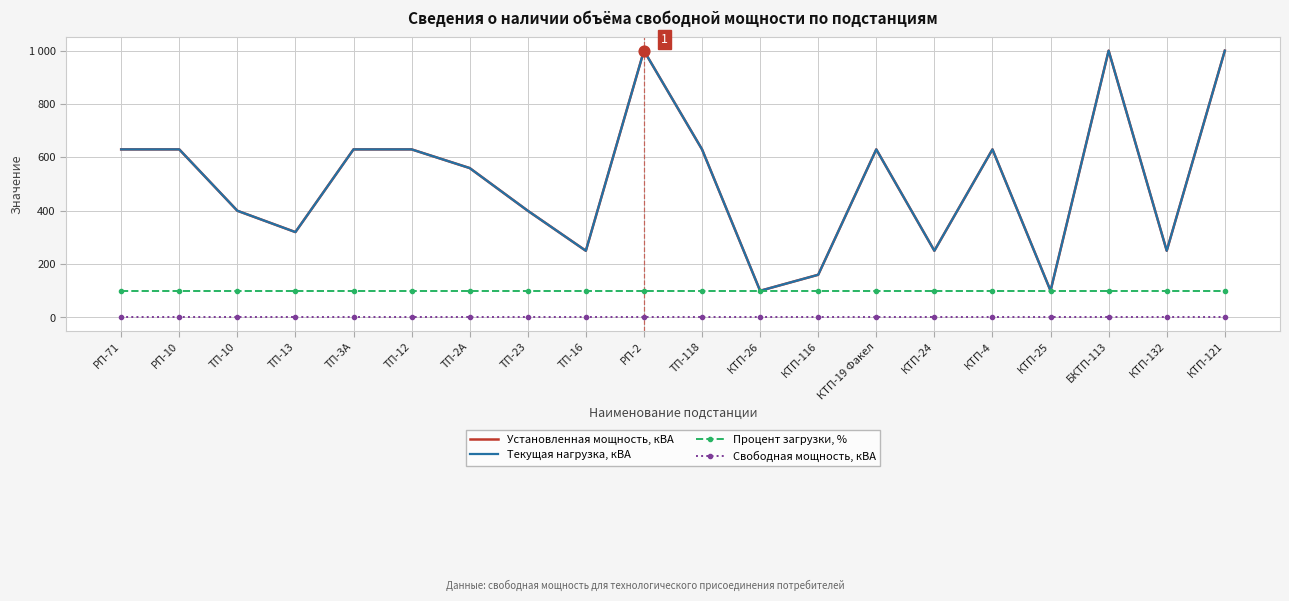

Which series has the largest total across all categories?

Установленная мощность, кВА